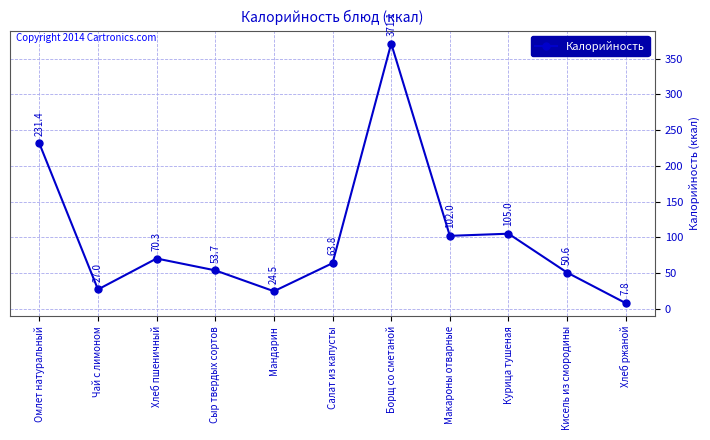

Approximately how many times larger is the value at Салат из капусты compared to Кисель из смородины?

1.3